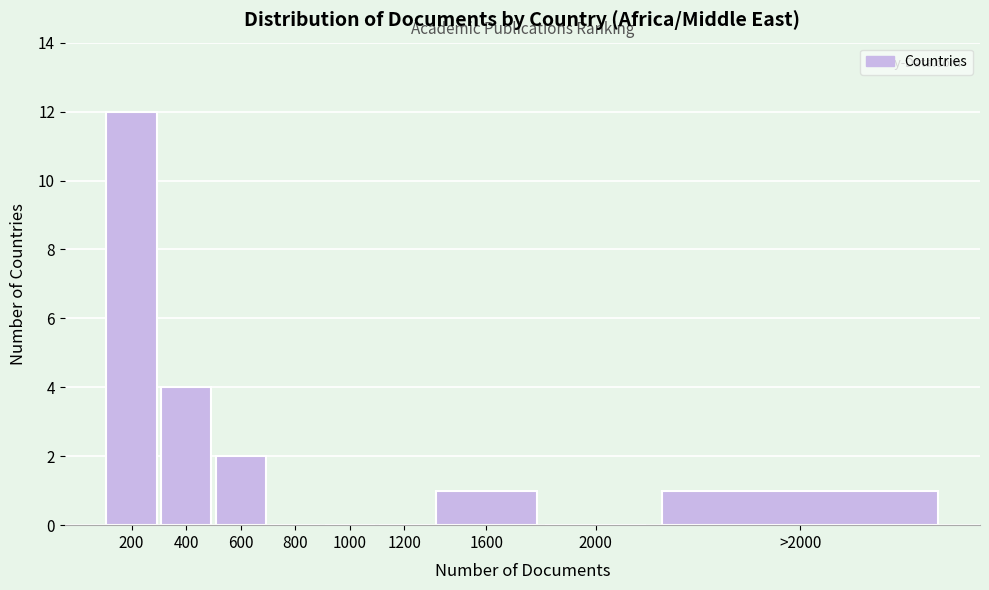

Reading left to right, list all the values displayed in this chart.

200=12	400=4	600=2	800=0	1000=0	1200=0	1600=1	2000=0	>2000=1